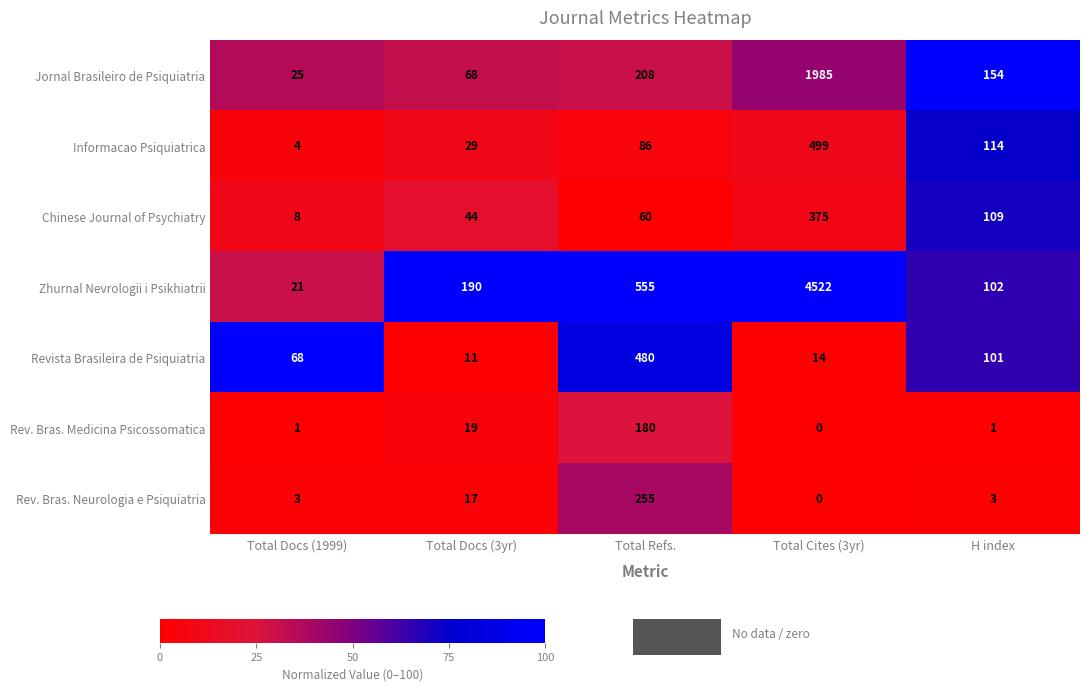

The value of Informacao Psiquiatrica at H index is 180. True or false?

False